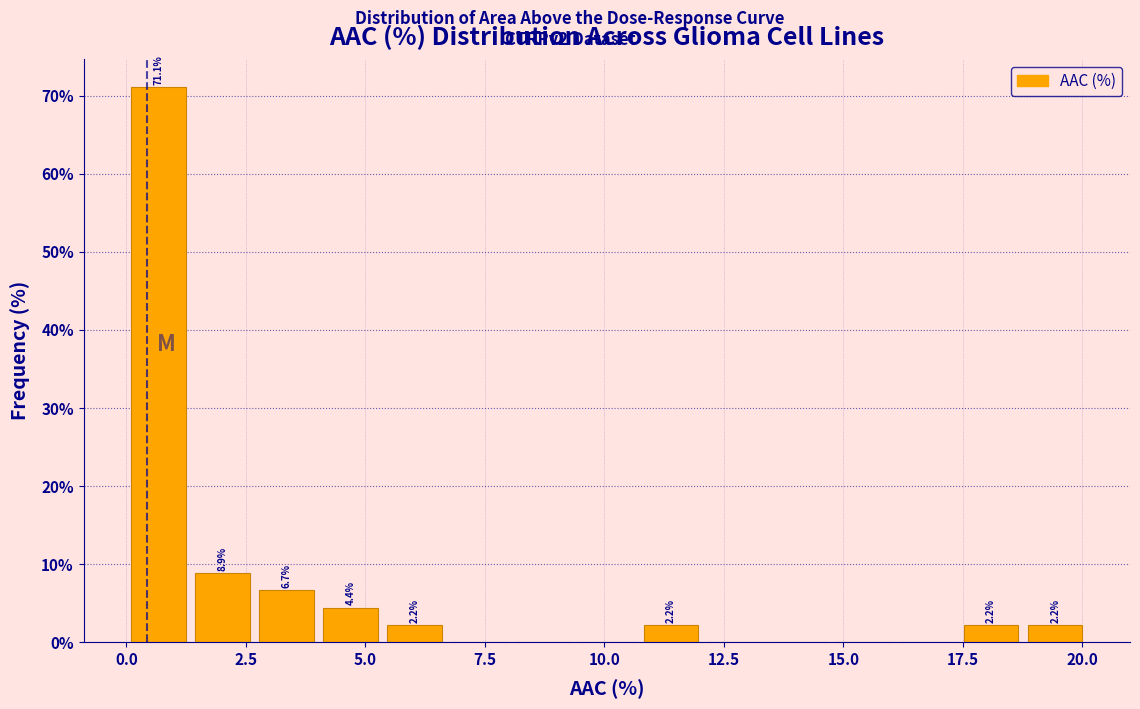

Around what value on the x-axis is the tallest bar? Give the approximate position of its centre, as read against the axis.

0.5